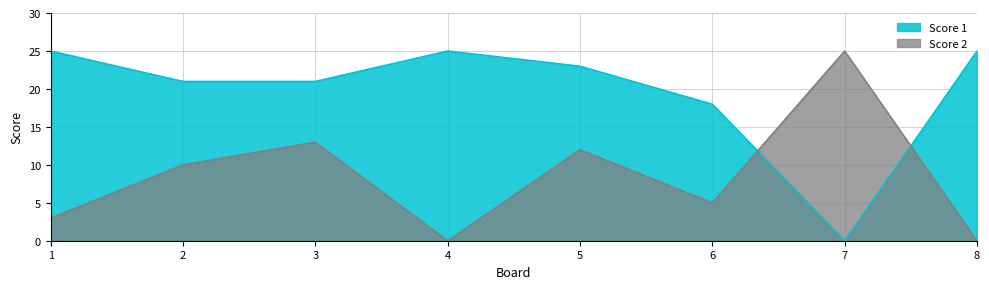

Which label corresponds to the largest value in the chart?

1